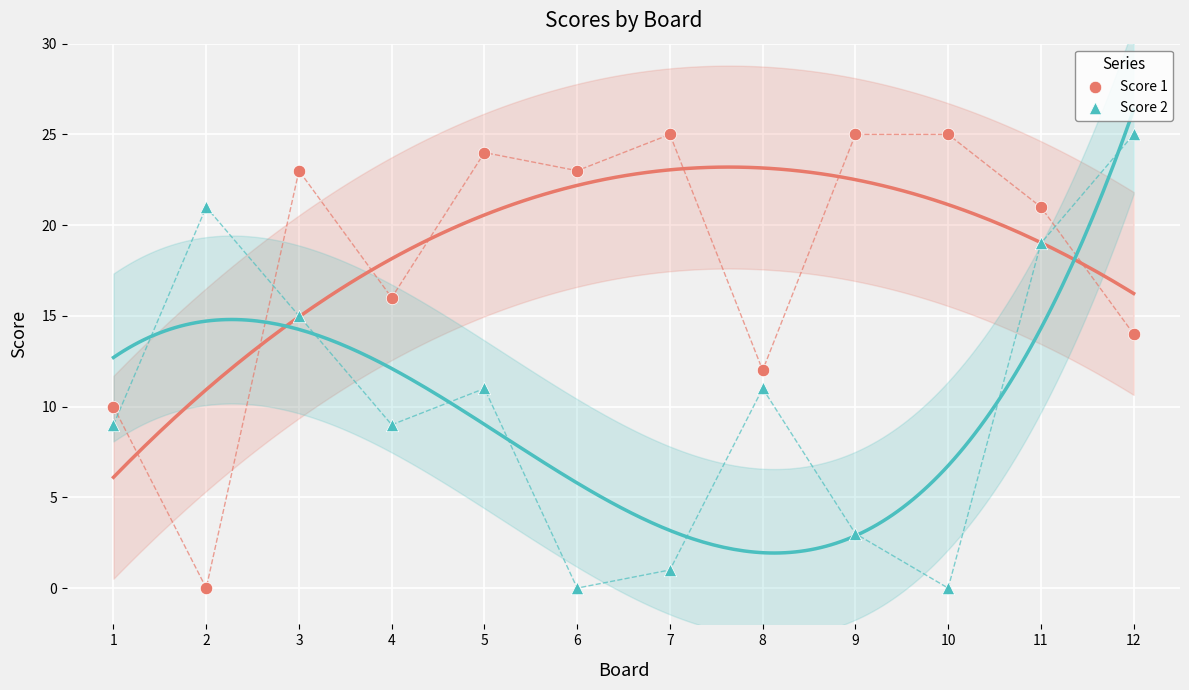

Across all data points, what is the range of X values (max minus min)?

11